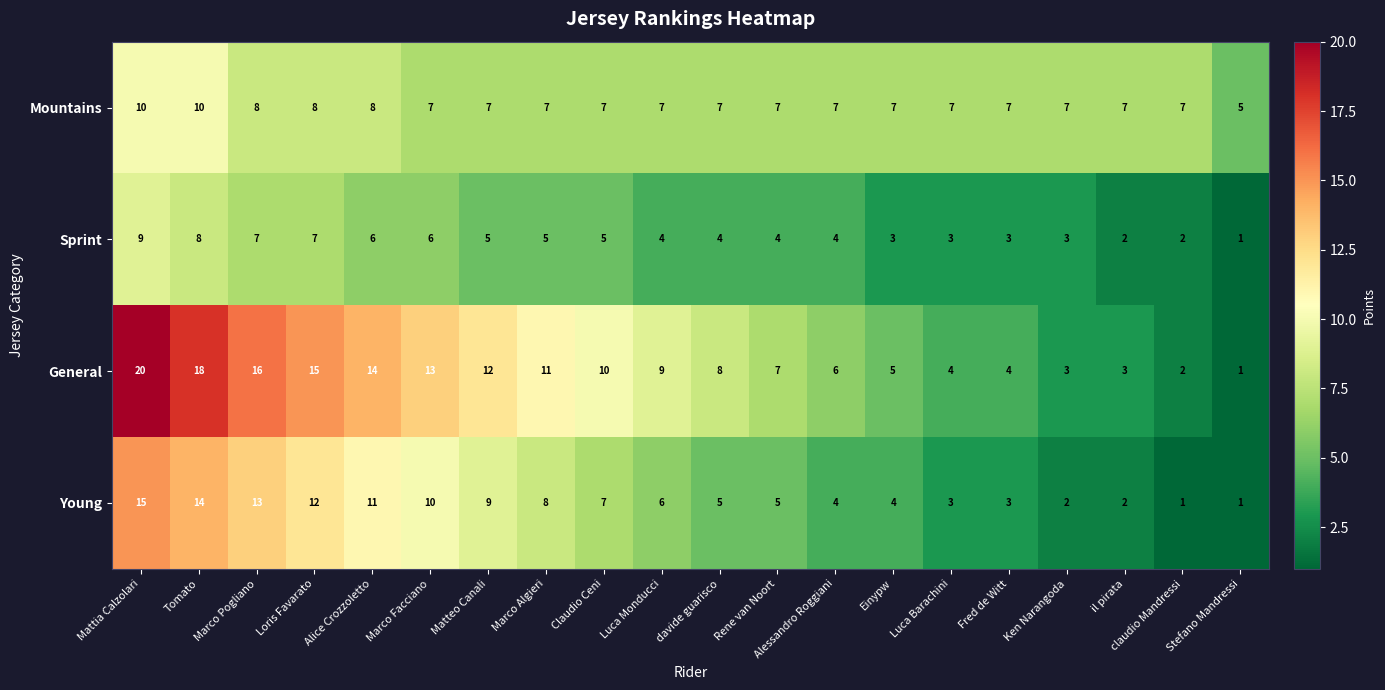

Rank the series at Einypw from lowest to highest value.

Sprint, Young, General, Mountains